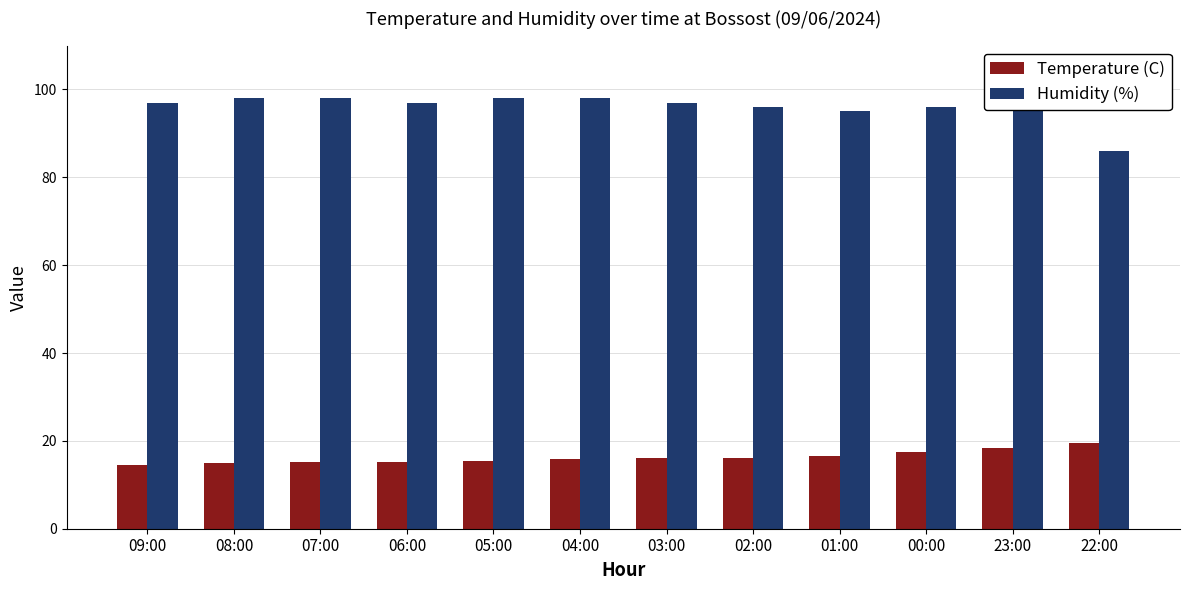

The Humidity (%) series shows 147.8 at 01:00. True or false?

False